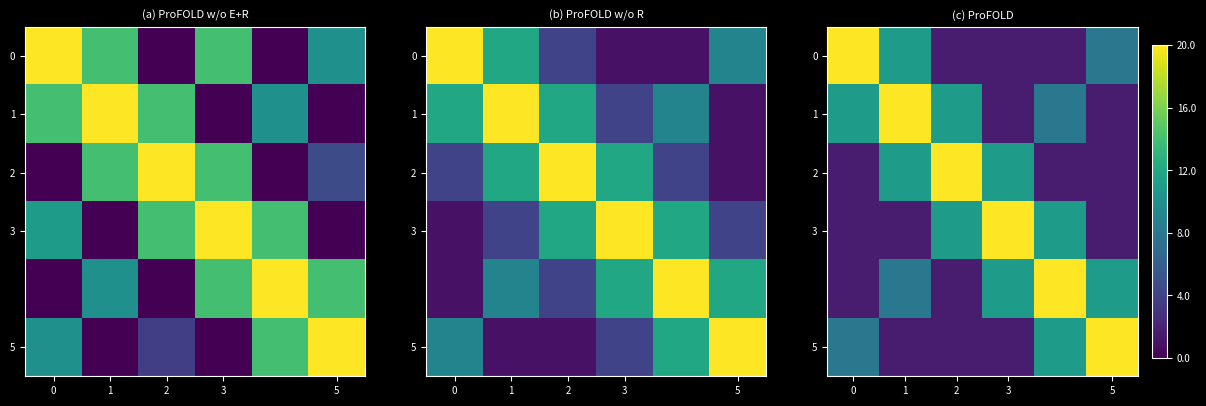

The 1 series shows 5202.2 at 2. True or false?

False